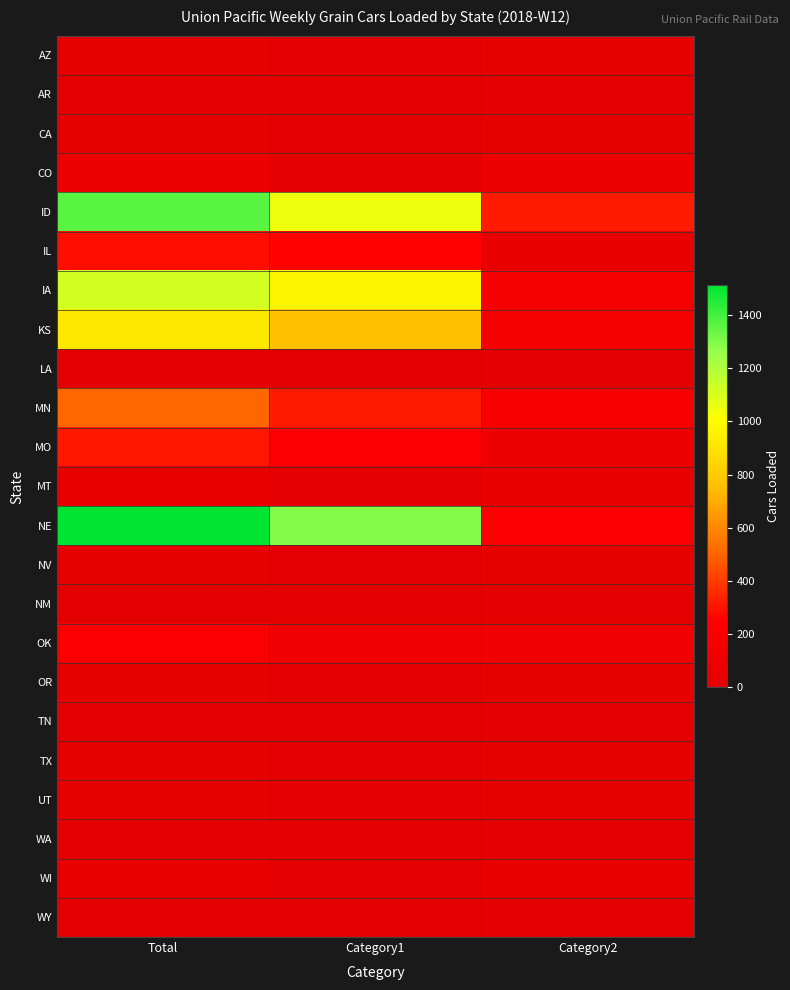

Rank the series at Category1 from highest to lowest value.

NE, ID, IA, KS, MN, IL, MO, OK, AZ, AR, CA, CO, LA, MT, NV, NM, OR, TN, TX, UT, WA, WI, WY